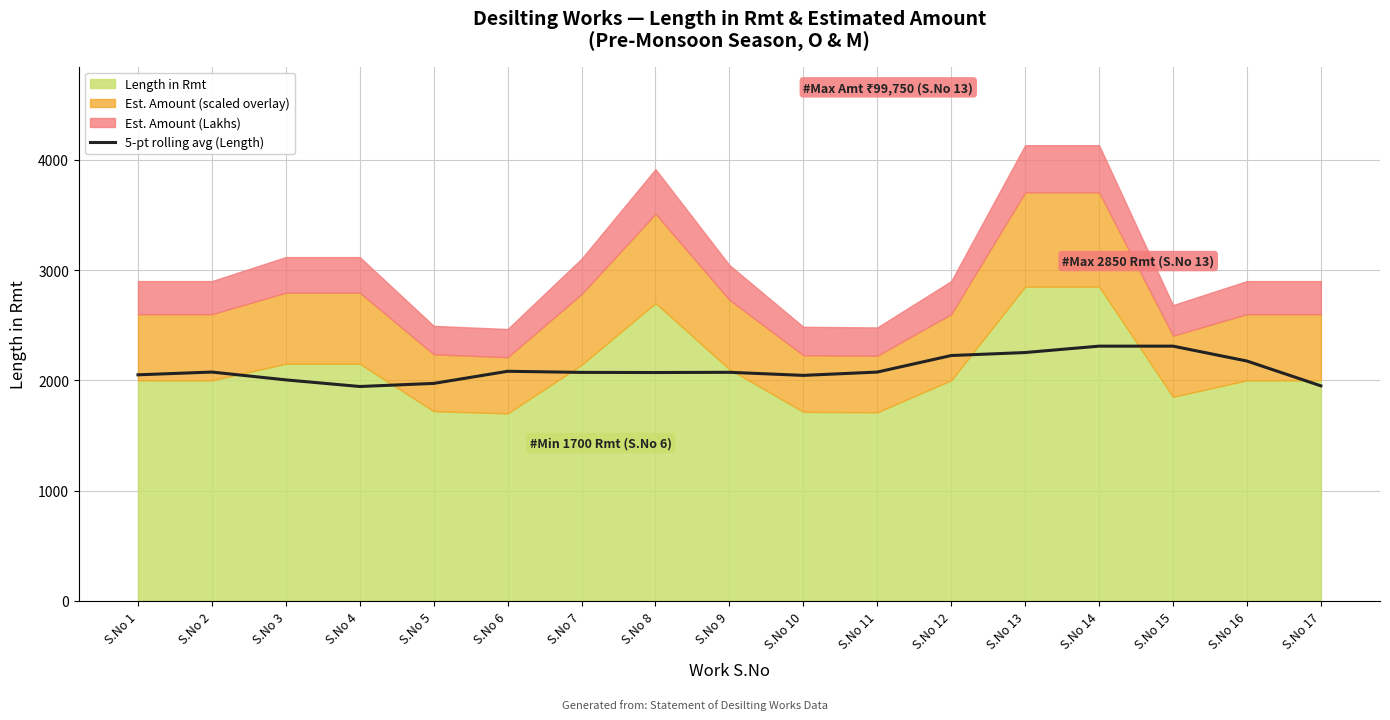

What is the highest value of the 5-pt rolling avg (Length) series?

2310.0